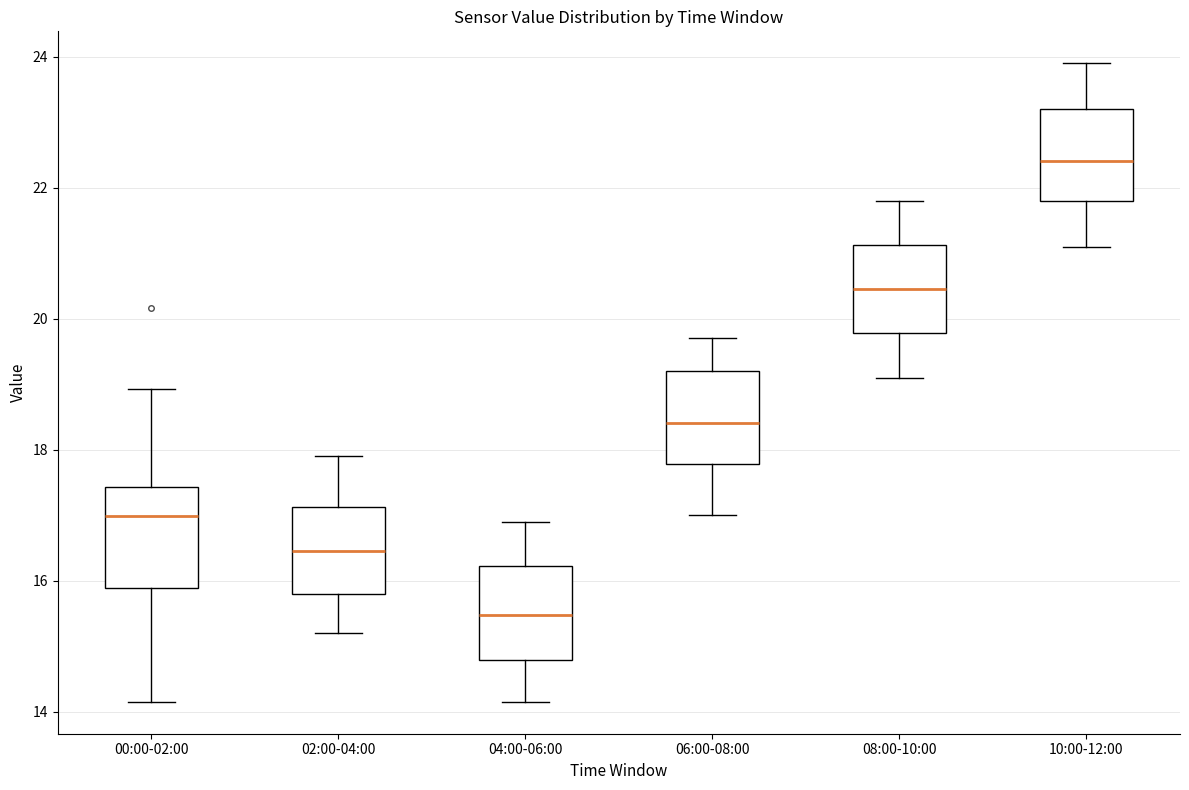

Reading left to right, transcribe this box plot: for each box, give where its median line is, the range the box spans, and where its two whiskers end, as read against the y-axis. The values are not printed on the chart, so give them approximately, as read against the axis.

00:00-02:00: median 17.0, box 15.8 to 17.4, whiskers 14.2 to 19.0
02:00-04:00: median 16.4, box 15.8 to 17.2, whiskers 15.2 to 18.0
04:00-06:00: median 15.4, box 14.8 to 16.2, whiskers 14.2 to 17.0
06:00-08:00: median 18.4, box 17.8 to 19.2, whiskers 17.0 to 19.8
08:00-10:00: median 20.4, box 19.8 to 21.2, whiskers 19.2 to 21.8
10:00-12:00: median 22.4, box 21.8 to 23.2, whiskers 21.2 to 24.0